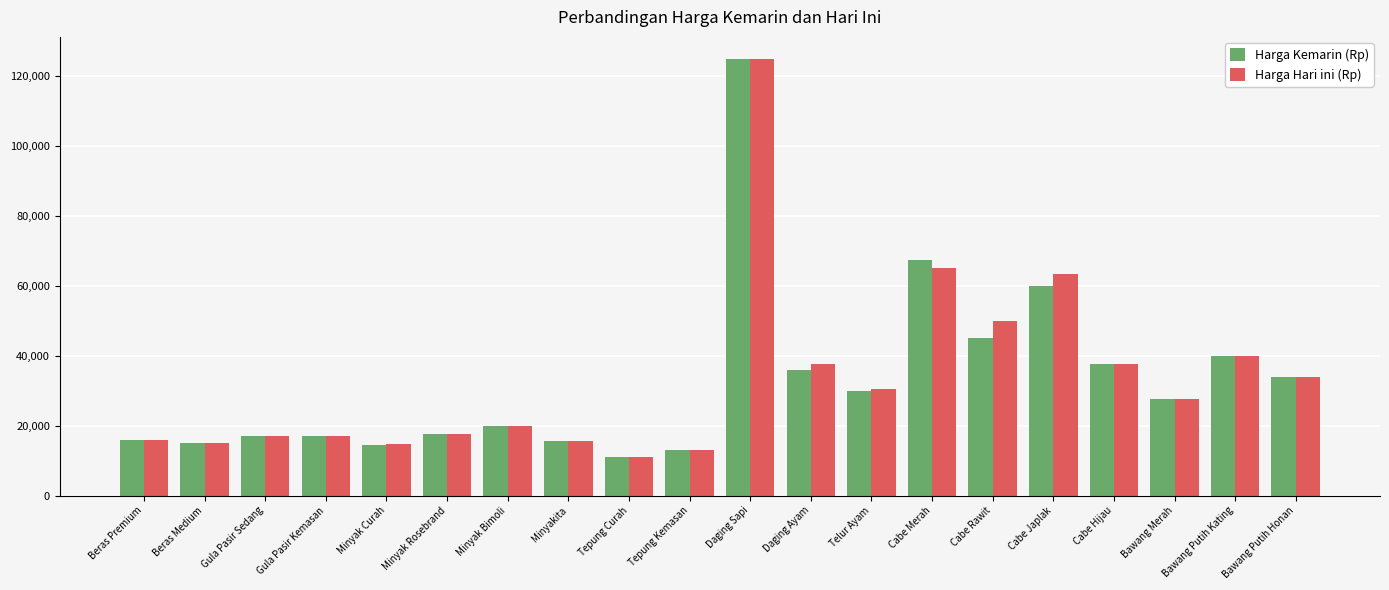

How many bars are there in each group?

2